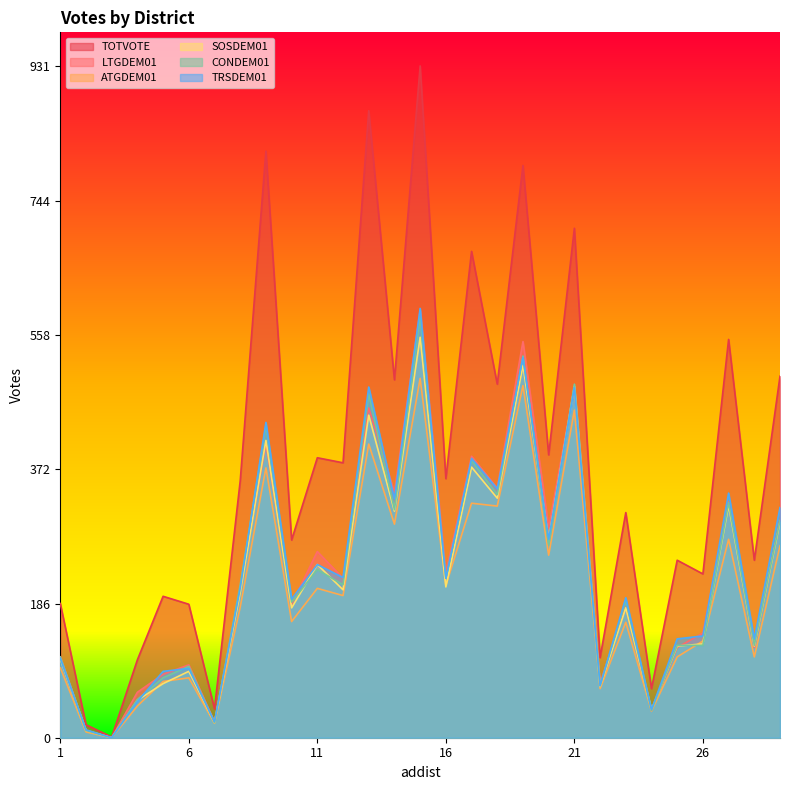

Rank the series at 11 from lowest to highest value.

ATGDEM01, CONDEM01, SOSDEM01, TRSDEM01, LTGDEM01, TOTVOTE